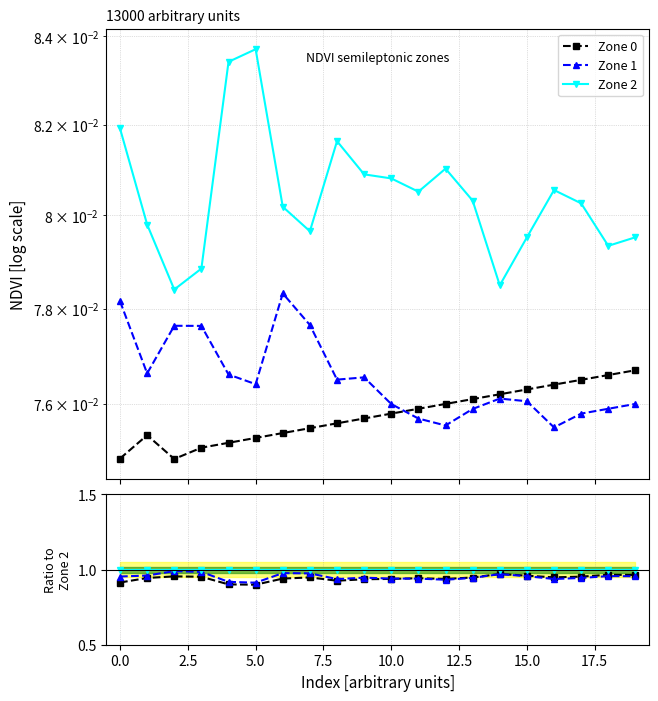

Reading left to right, transcribe all the data shown in this chart.

Zone 0: 0.9	0.9	1.0	1.0	0.9	0.9	0.9	0.9	0.9	0.9	0.9	0.9	0.9	0.9	1.0	1.0	0.9	1.0	1.0	1.0
Zone 1: 1.0	1.0	1.0	1.0	0.9	0.9	1.0	1.0	0.9	0.9	0.9	0.9	0.9	0.9	1.0	1.0	0.9	0.9	1.0	1.0
Zone 2: 1.0	1.0	1.0	1.0	1.0	1.0	1.0	1.0	1.0	1.0	1.0	1.0	1.0	1.0	1.0	1.0	1.0	1.0	1.0	1.0